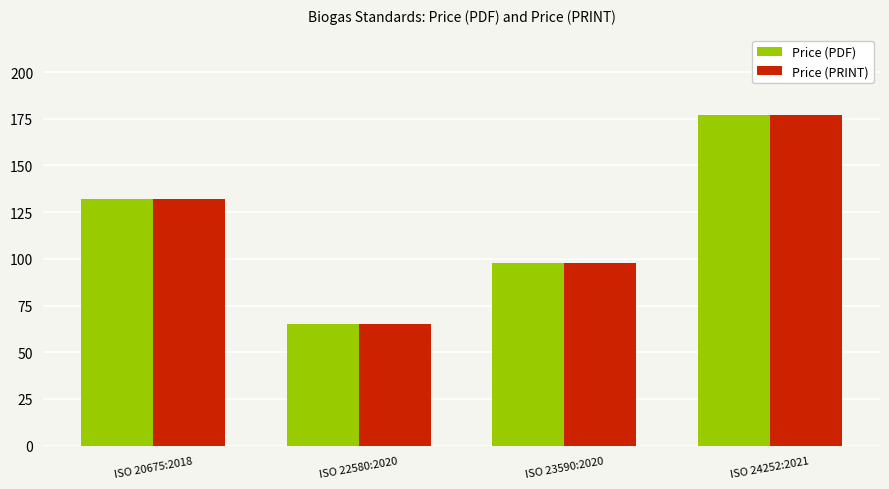

What is the smallest value displayed?

65